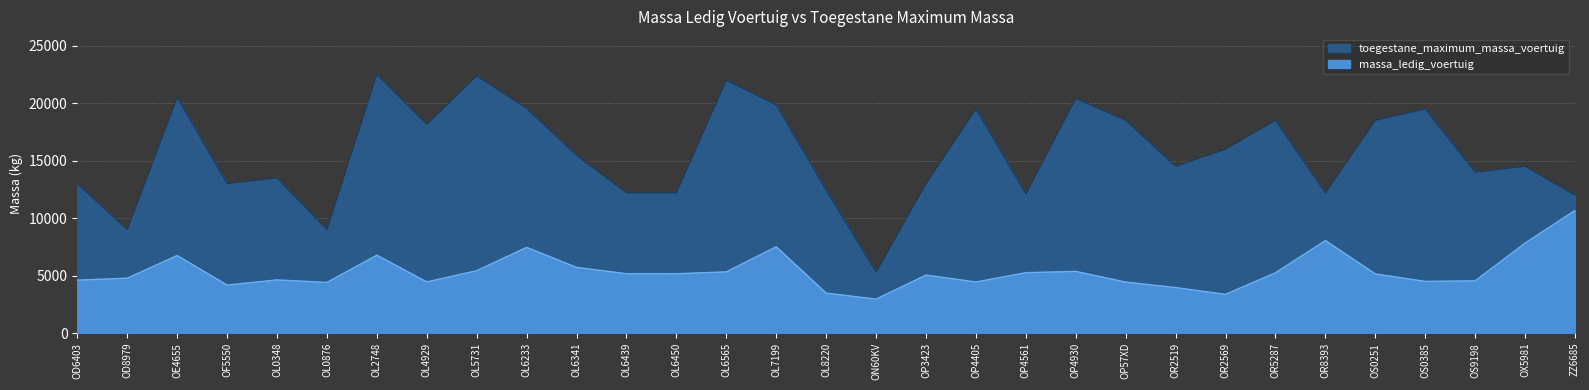

At OL0876, list the series in order from largest to smallest.

toegestane_maximum_massa_voertuig, massa_ledig_voertuig